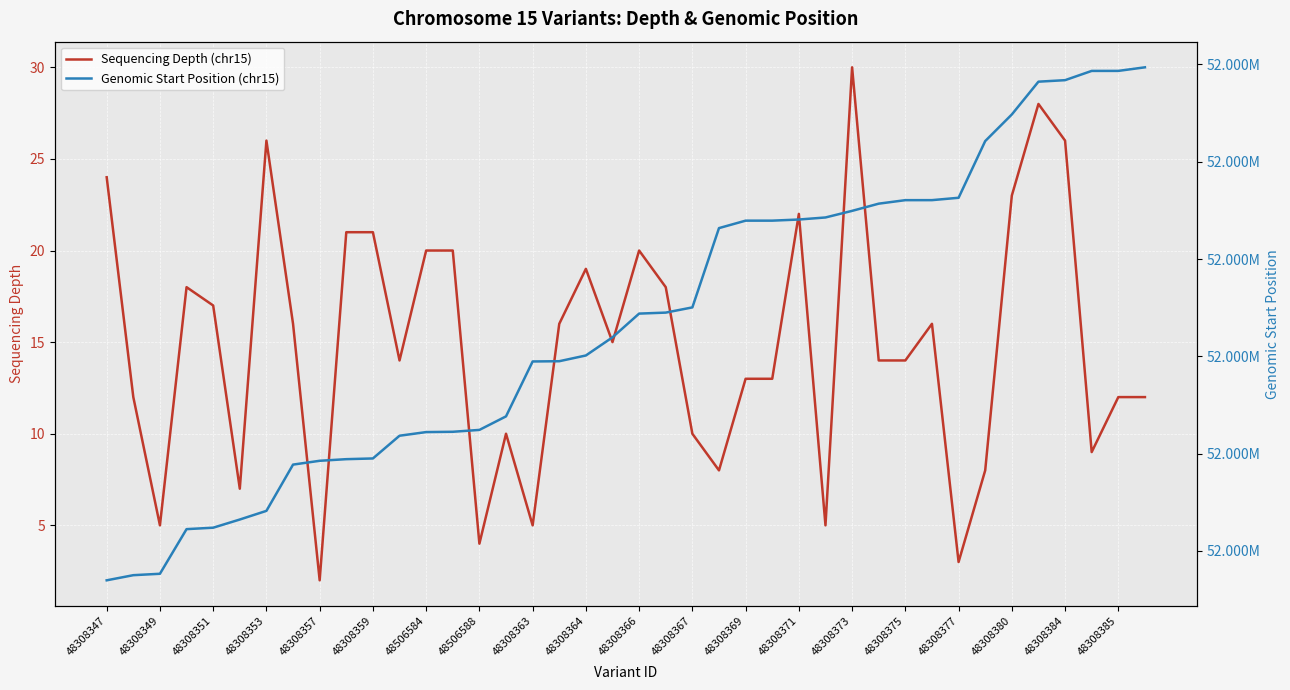

Reading left to right, extract all data points from this chart.

Sequencing Depth (chr15): 24	12	5	18	17	7	26	16	2	21	21	14	20	20	4	10	5	16	19	15	20	18	10	8	13	13	22	5	30	14	14	16	3	8	23	28	26	9	12	12
Genomic Start Position (chr15): 52346973	52347500	52347645	52352233	52352381	52353222	52354112	52358867	52359259	52359426	52359499	52361836	52362210	52362241	52362434	52363825	52369470	52369495	52370085	52371953	52374390	52374492	52375028	52383178	52383944	52383945	52384061	52384272	52384950	52385691	52386051	52386053	52386296	52392124	52394860	52398231	52398386	52399337	52399339	52399707